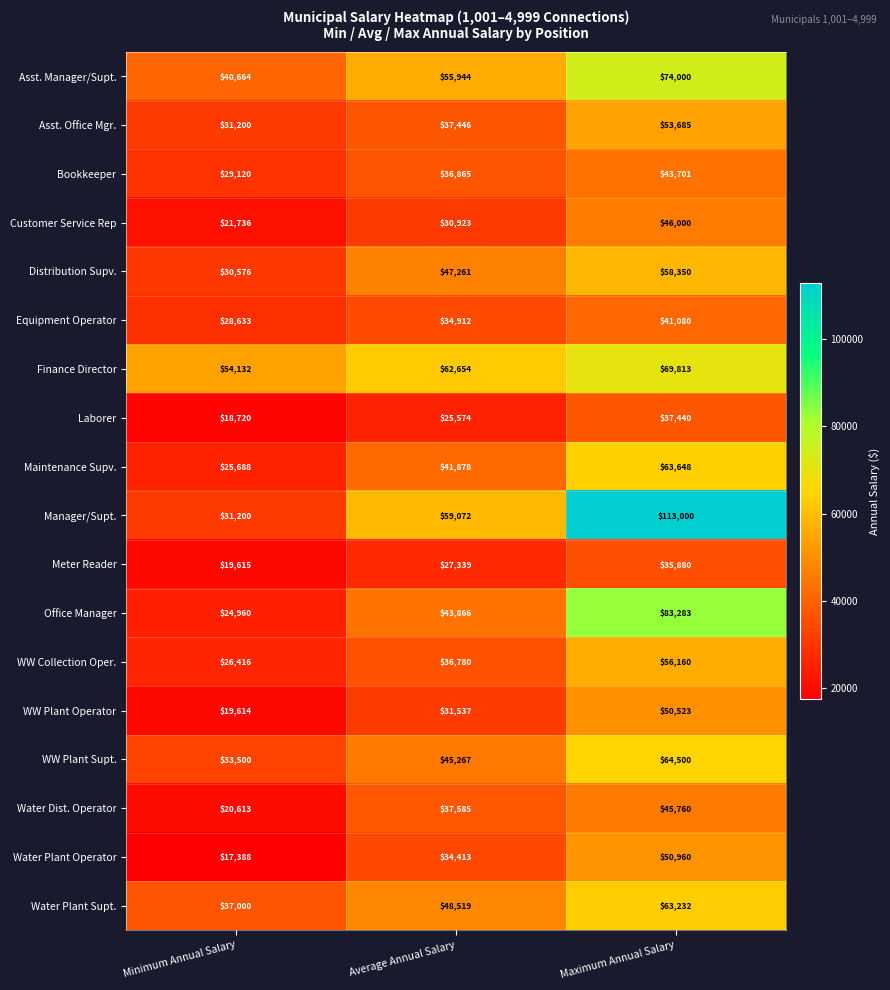

Which label corresponds to the largest value in the chart?

Maximum Annual Salary